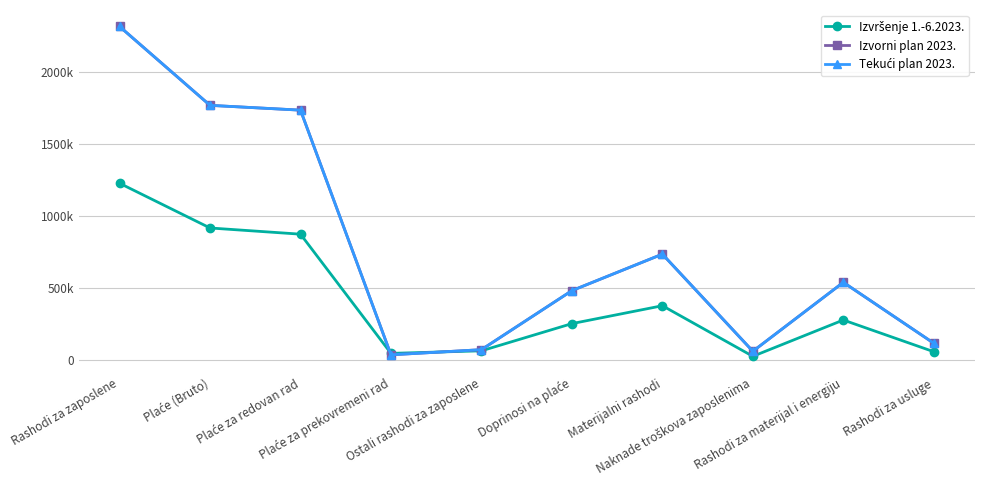

Which series has the largest range (max minus min)?

Izvorni plan 2023.